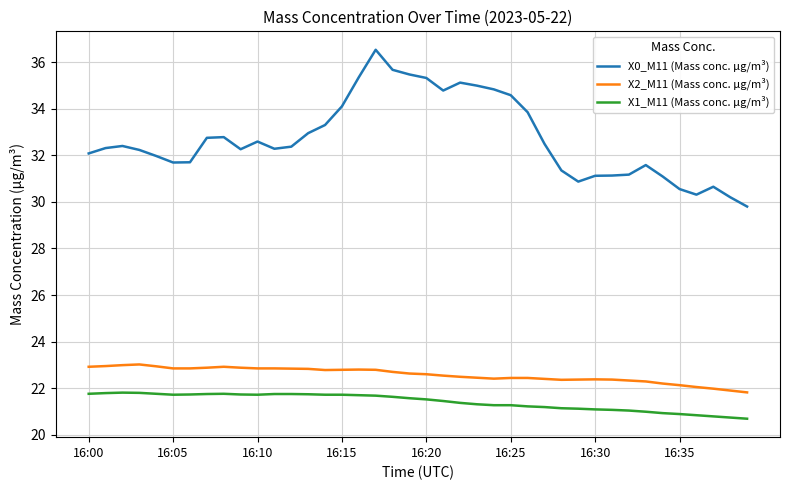

What is the lowest value of the X0_M11 (Mass conc. μg/m³) series?

29.8